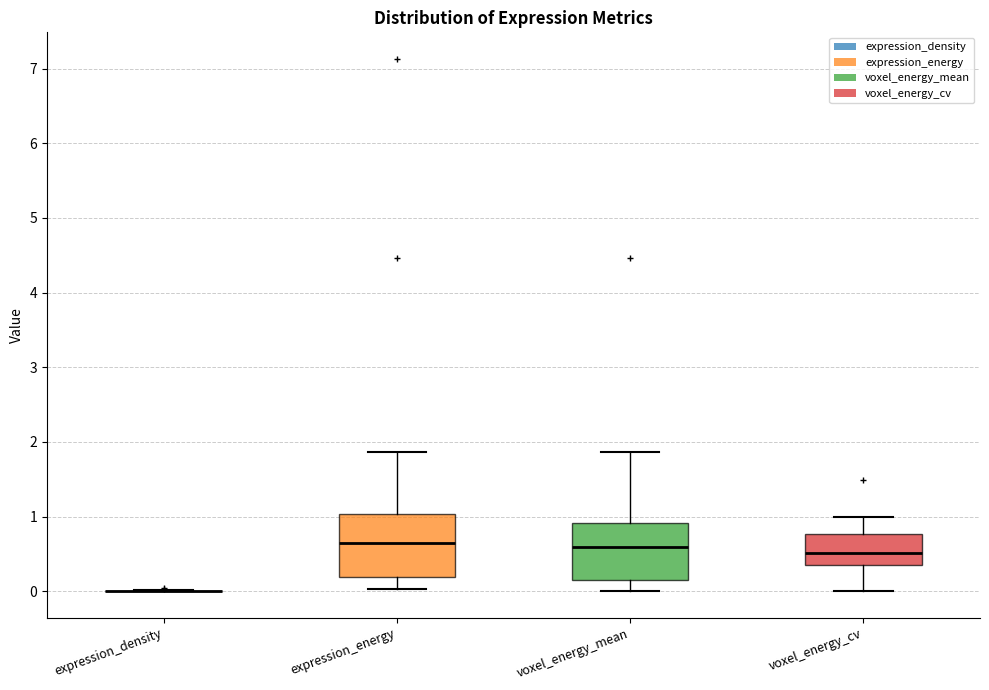

Reading left to right, read every box against the y-axis: the position of its median line, the range the box covers, and the ends of its whiskers. The values are not printed on the chart, so give them approximately, as read against the axis.

expression_density: box collapsed to a line at 0.0, whiskers 0.0 to 0.0
expression_energy: median 0.6, box 0.2 to 1.0, whiskers 0.0 to 1.9
voxel_energy_mean: median 0.6, box 0.2 to 0.9, whiskers 0.0 to 1.9
voxel_energy_cv: median 0.5, box 0.4 to 0.8, whiskers 0.0 to 1.0